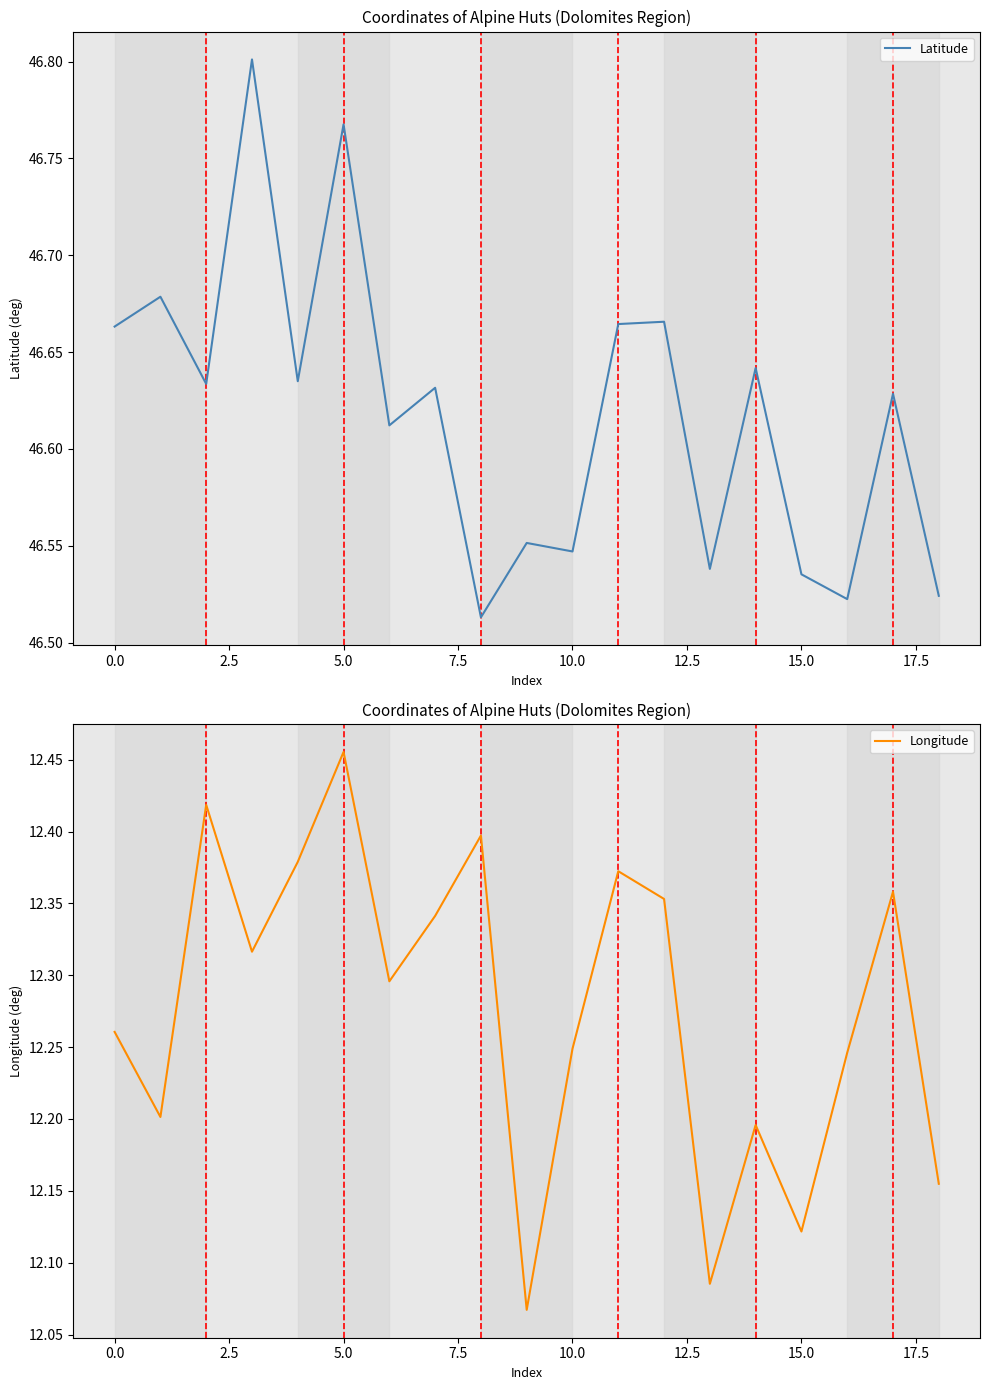

How many lines are shown in the chart?

2